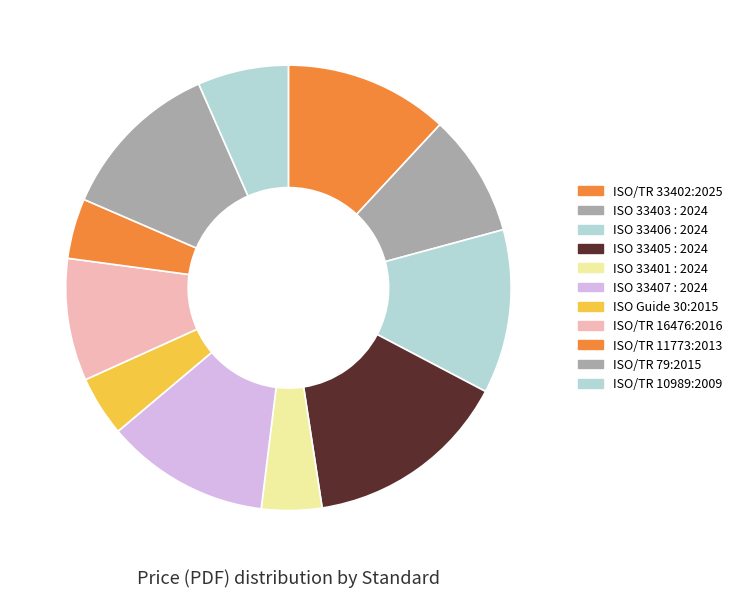

Which slice is the largest?

ISO 33405 : 2024